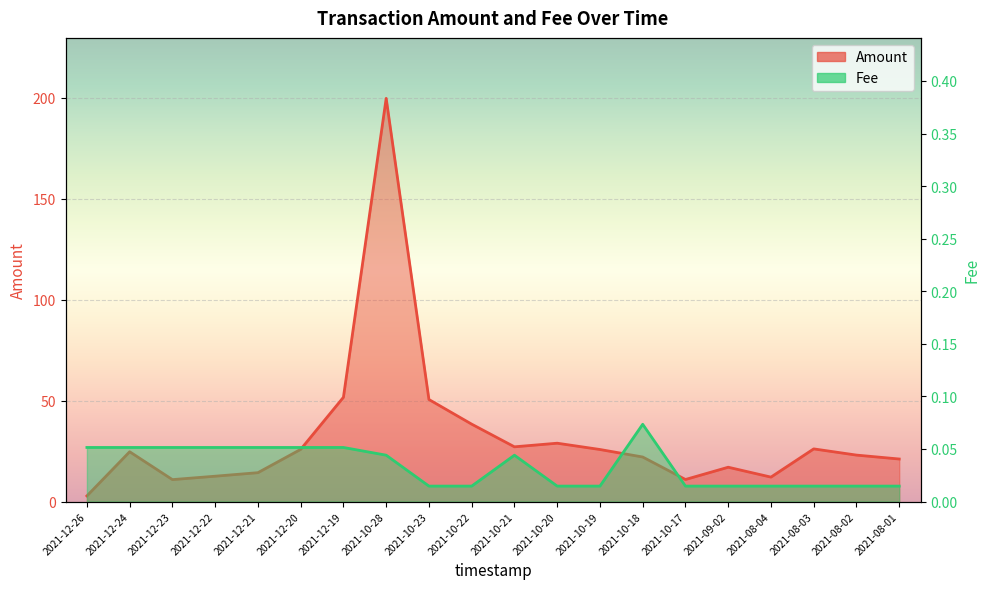

Between 2021-12-20 and 2021-12-24, which is larger?

2021-12-20